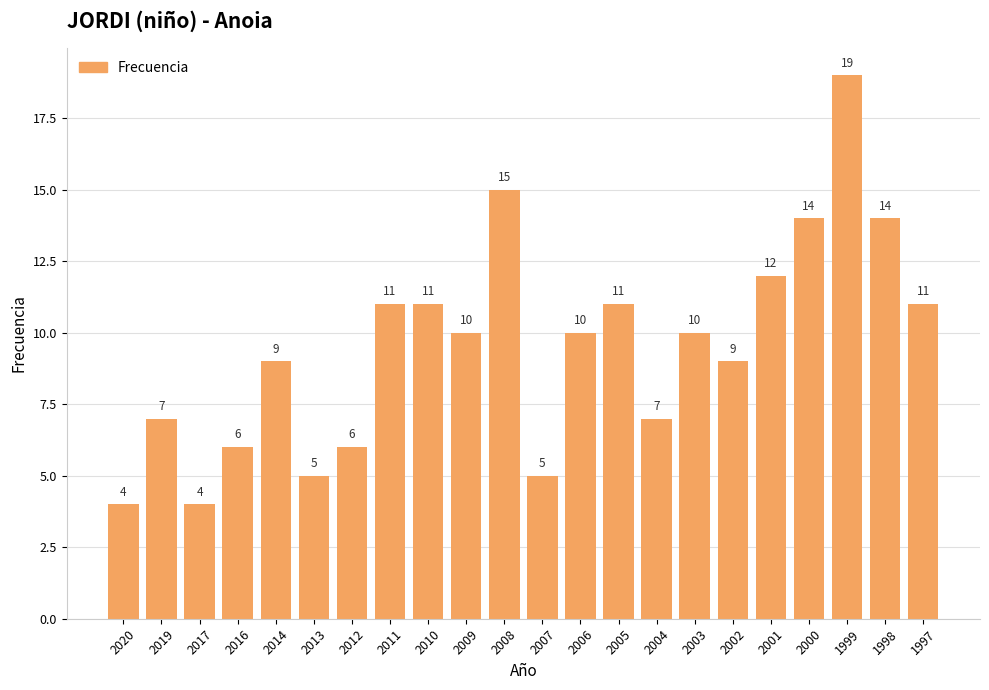

True or false: the data shows 3 at 2005.

False